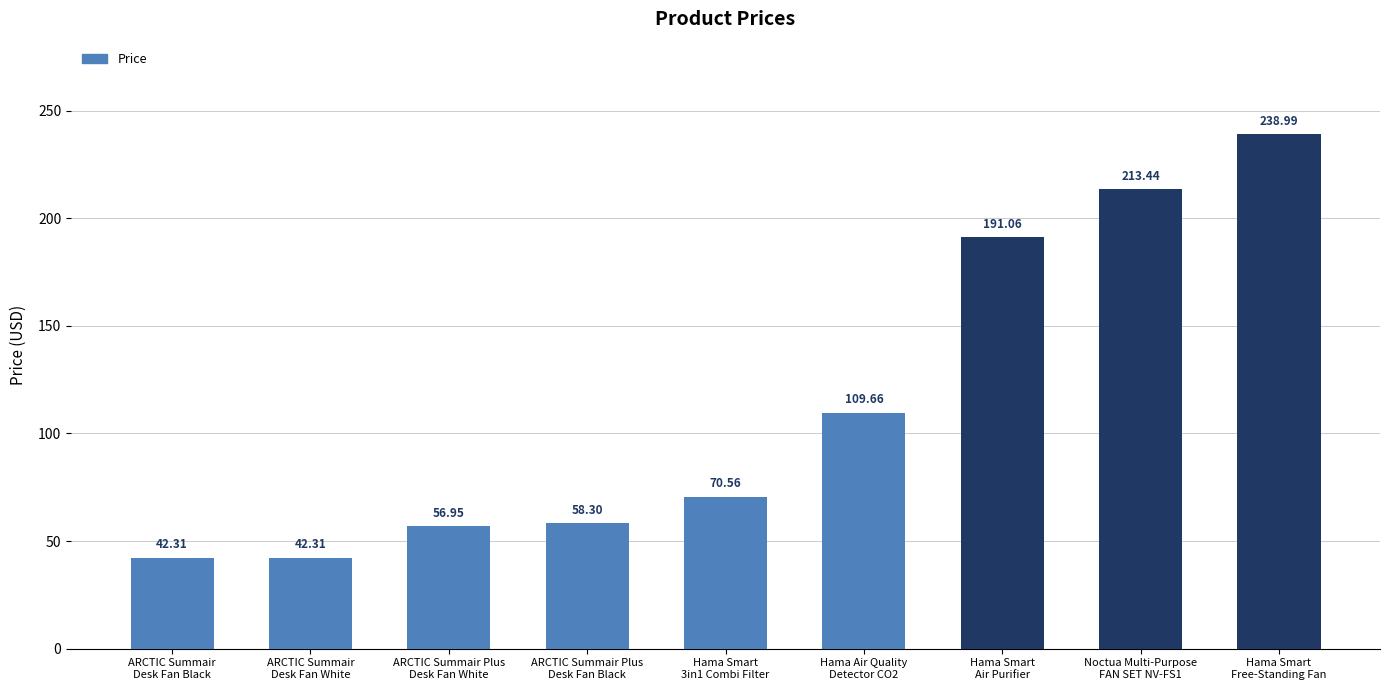

Reading right to left, what are all the values shown in this chart?

239.0	213.4	191.1	109.7	70.6	58.3	57.0	42.3	42.3